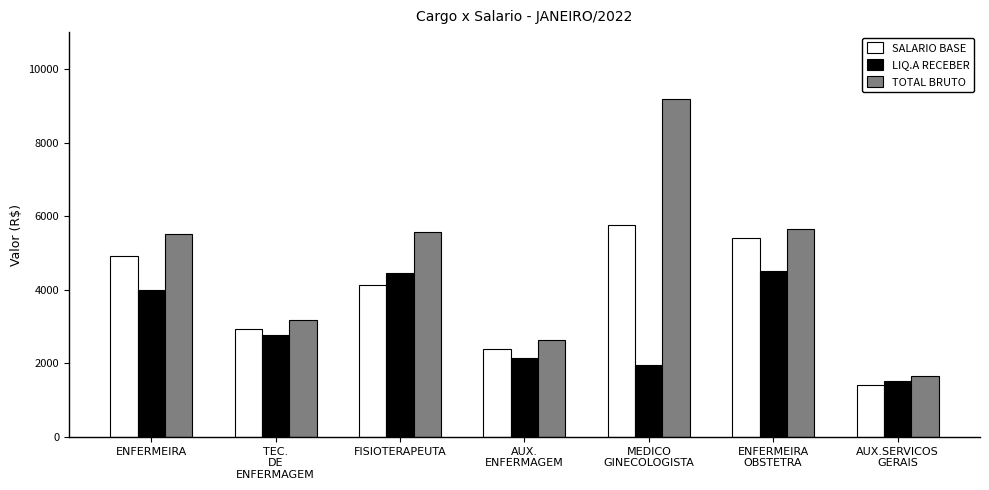

How many values in the TOTAL BRUTO series exceed 5510?

4